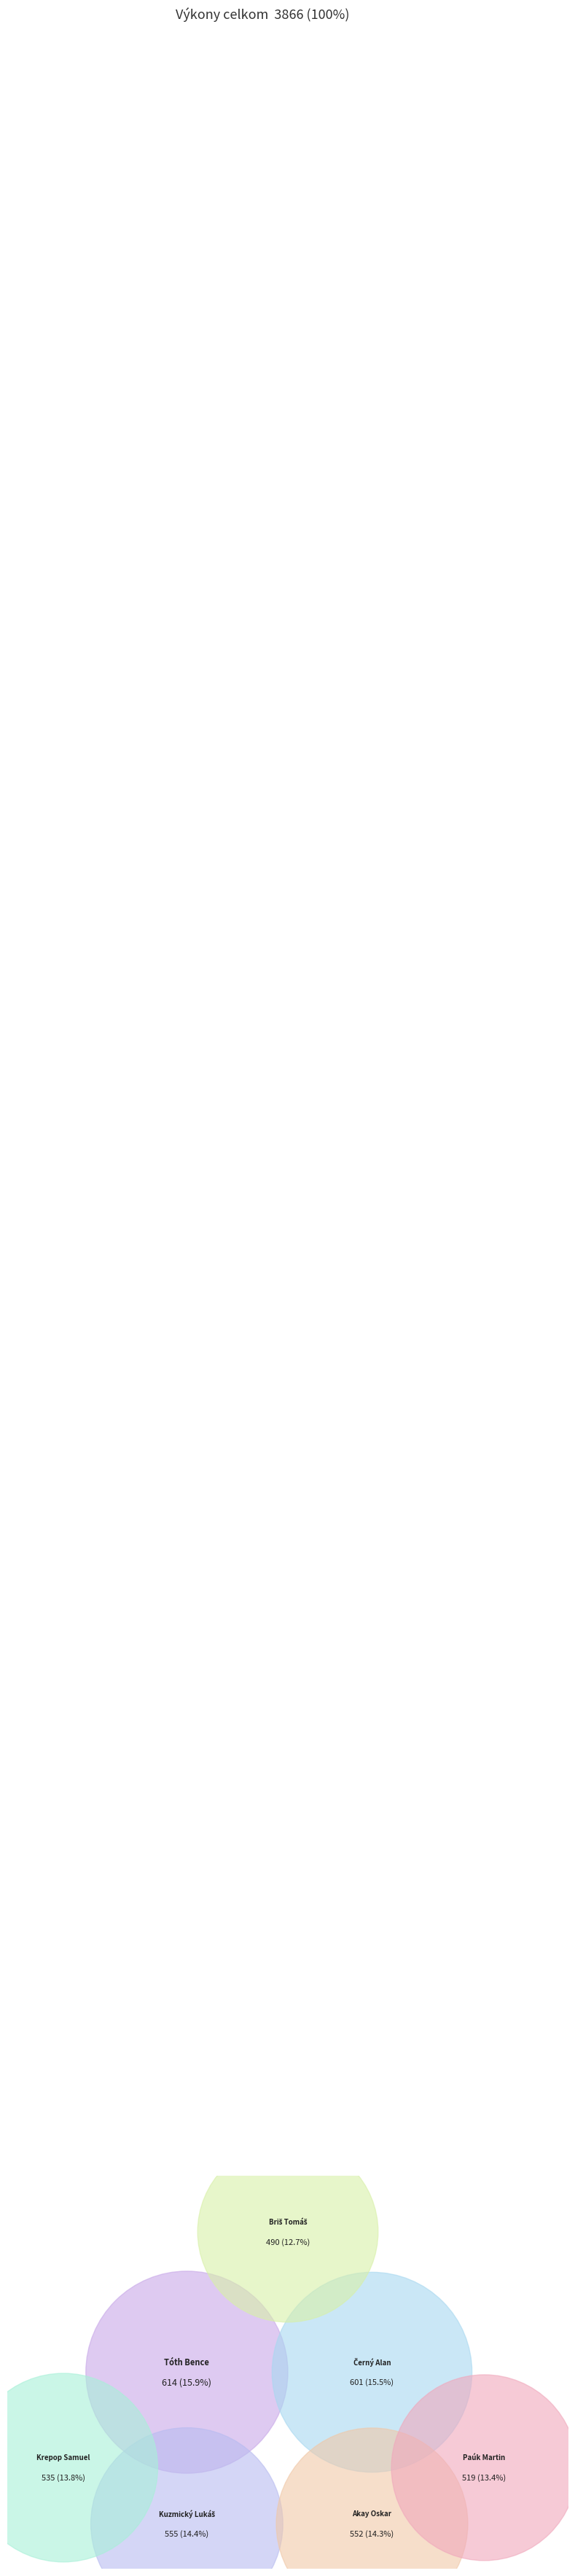

Does Kuzmický Lukáš represent more than half of the total?

No